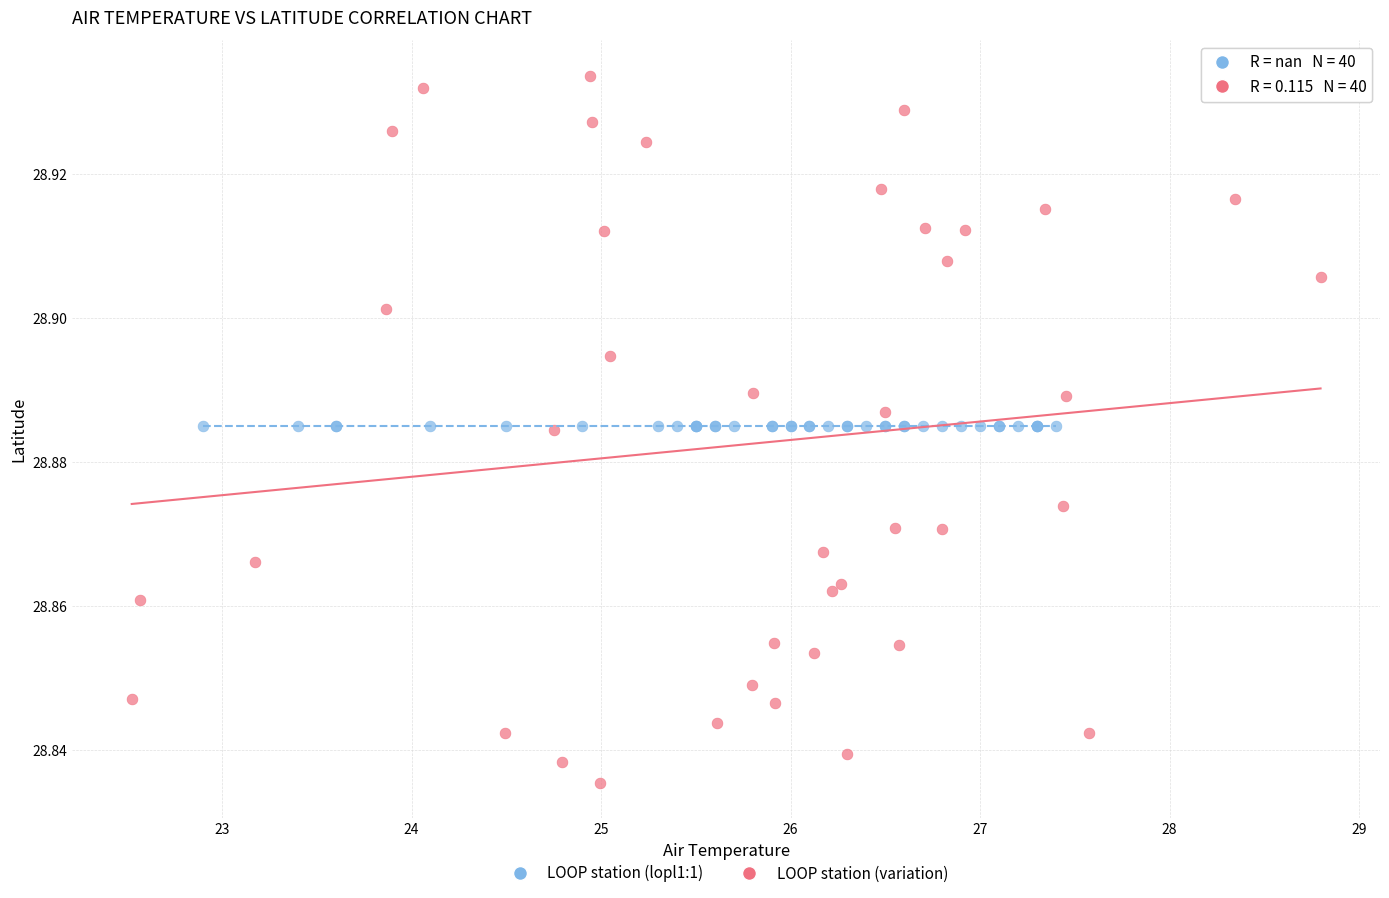

Which series contains the highest Y value?

LOOP station (variation)